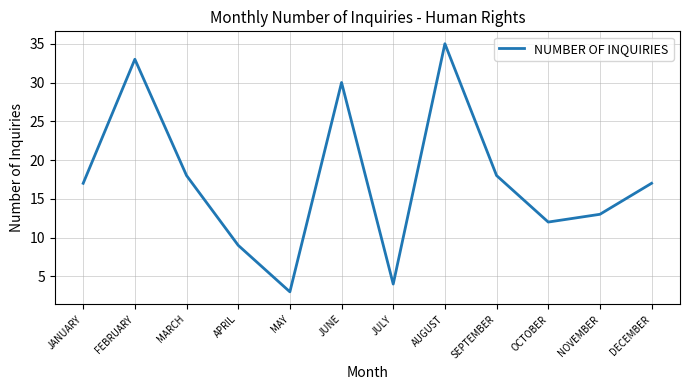

What position from the left is OCTOBER?

10